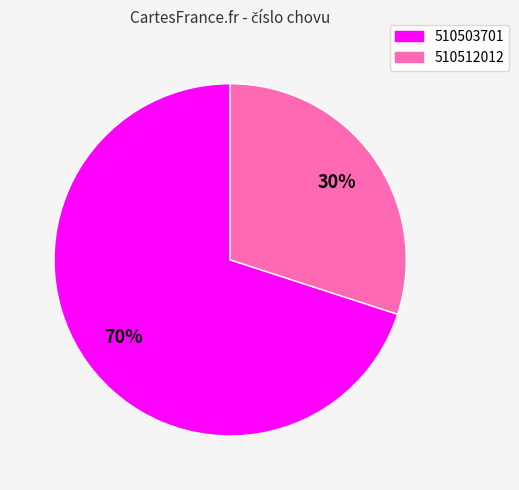

To the nearest percent, what is the difference between the largest and smallest slice percentages?

40%